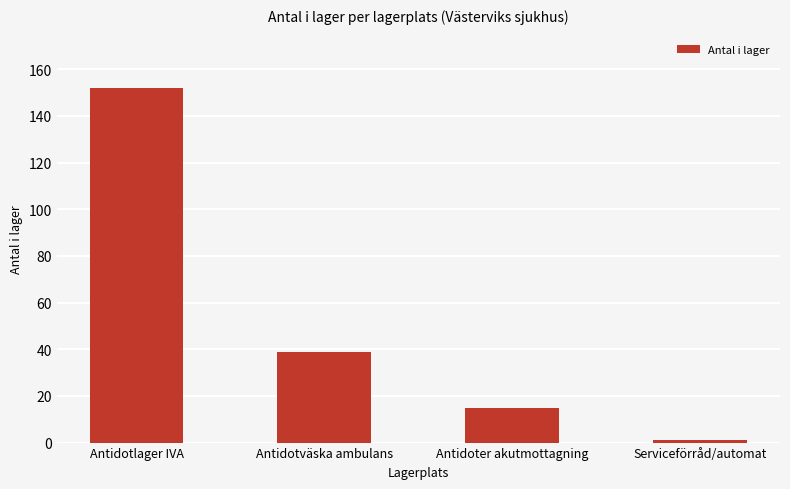

Count the number of data series in this chart.

1